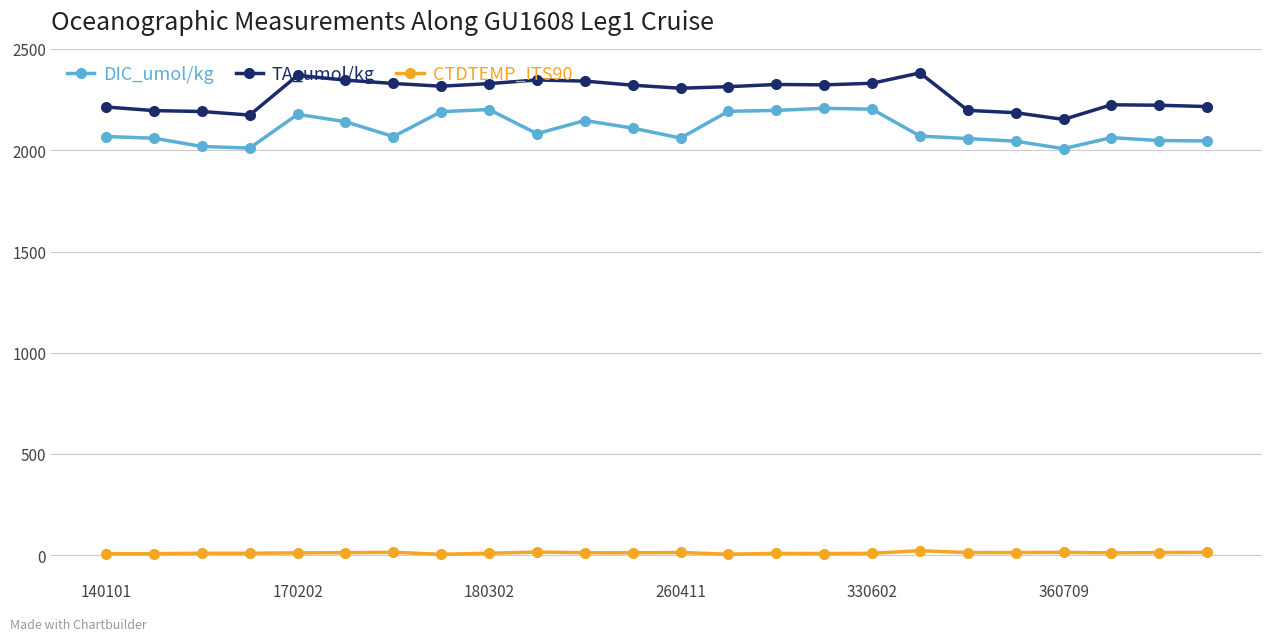

What is the value of the TA_umol/kg point at the 2nd from the left?

2196.6